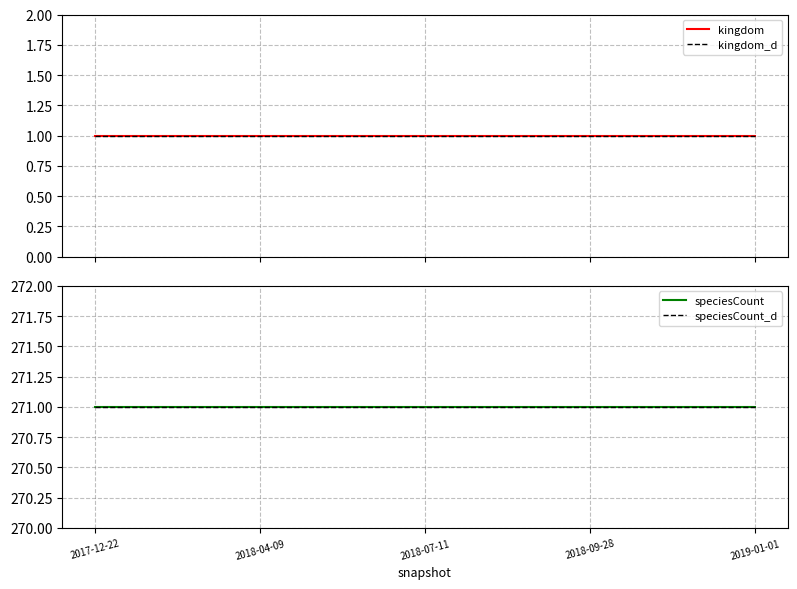

What is the label of the 4th point from the right?

2018-04-09